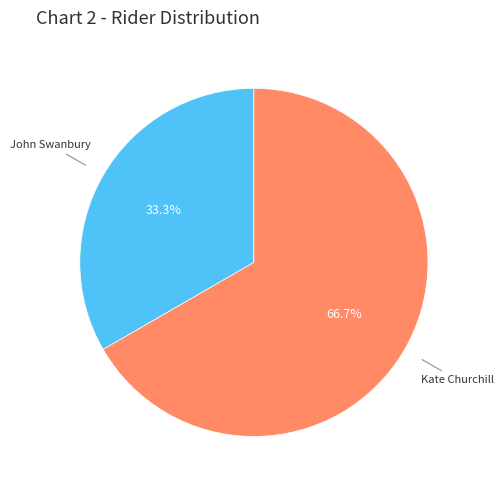

Count the number of slices in the pie.

2